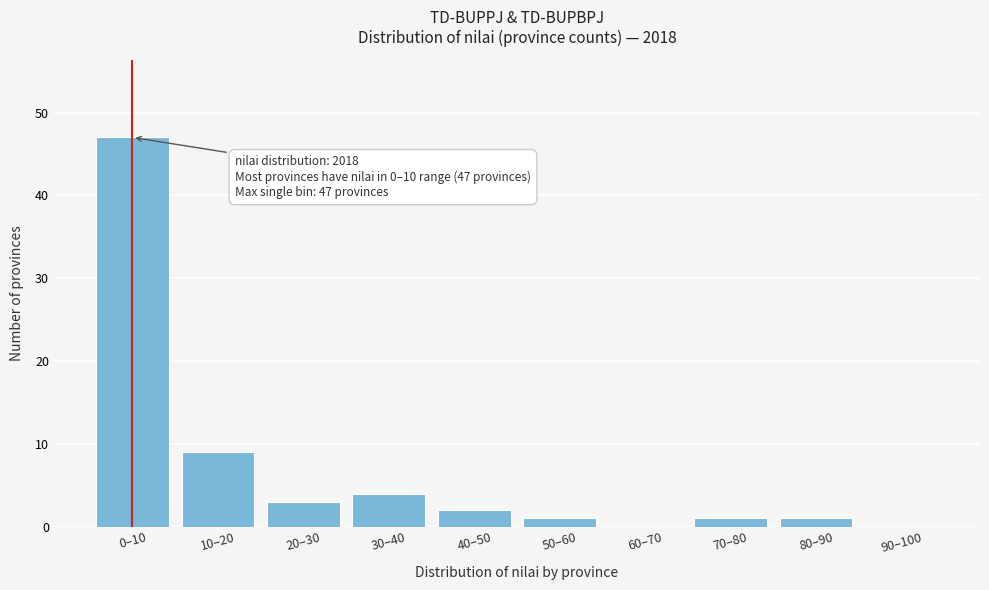

Reading left to right, extract all data points from this chart.

0–10=47	10–20=9	20–30=3	30–40=4	40–50=2	50–60=1	60–70=0	70–80=1	80–90=1	90–100=0